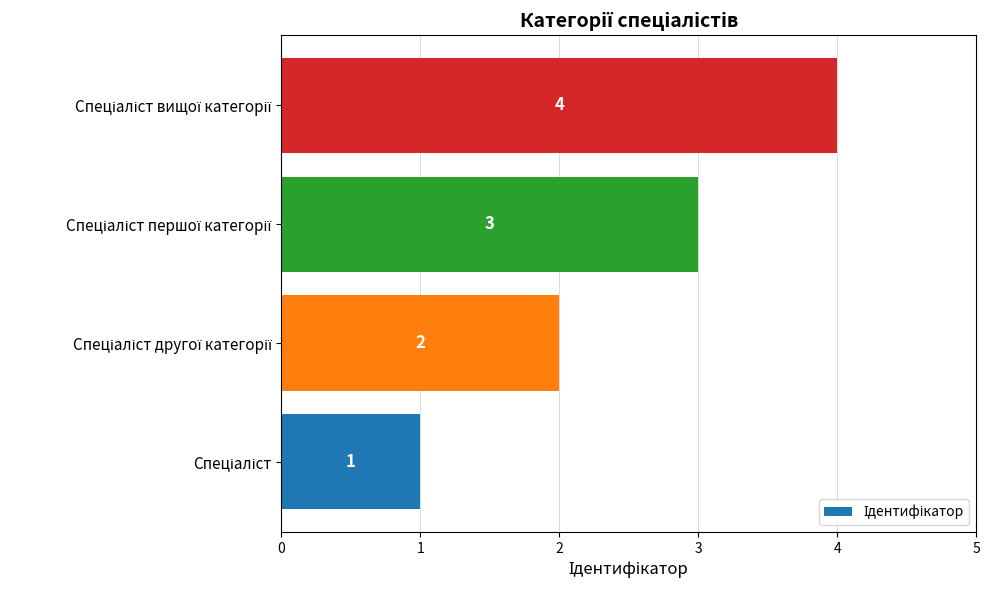

What is the sum of all values?

10